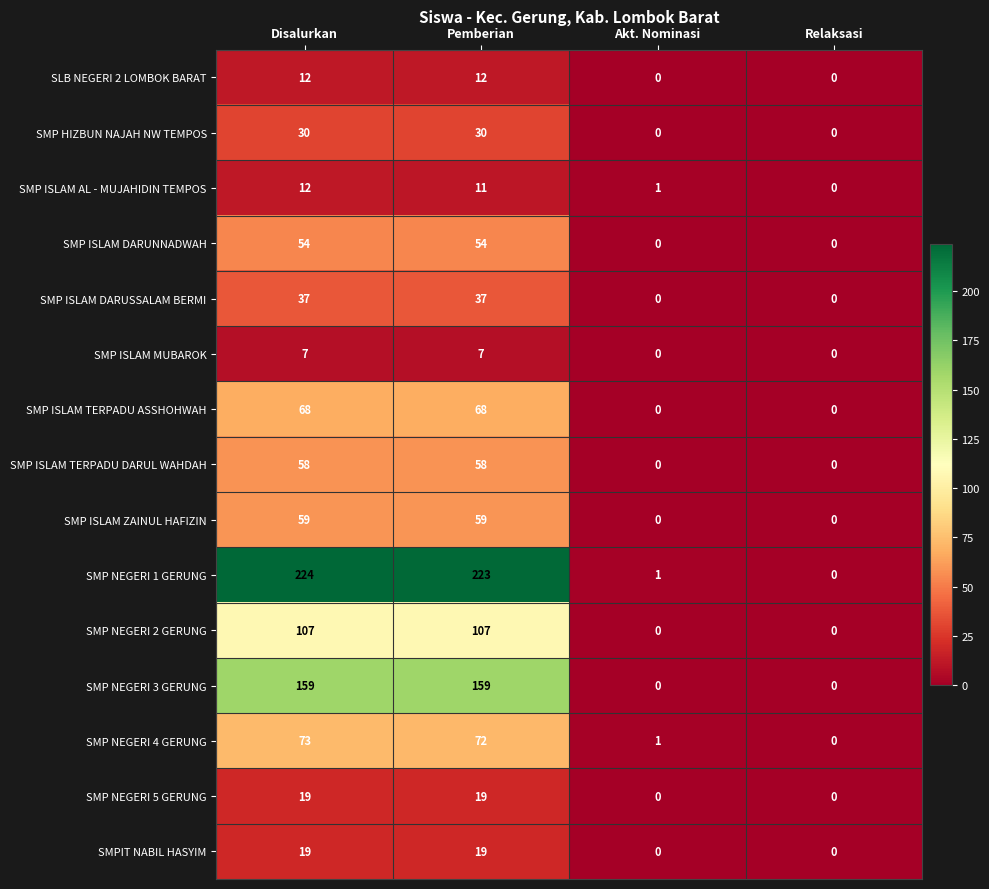

Which series changed the most between Pemberian and Relaksasi?

SMP NEGERI 1 GERUNG